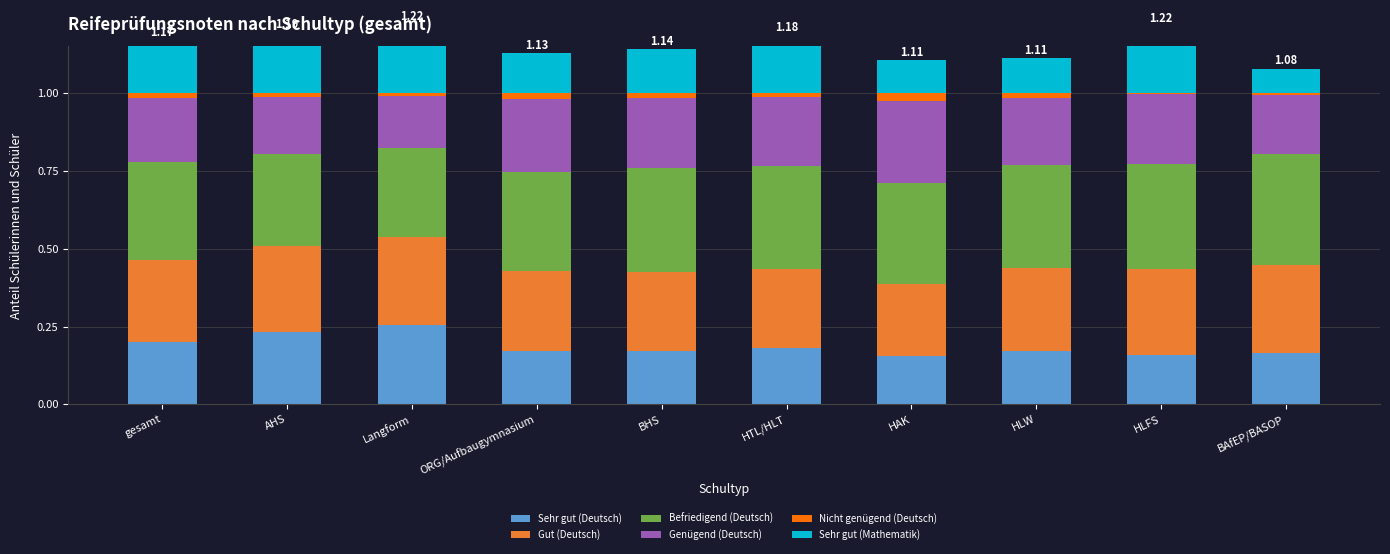

What is the label of the 4th bar from the left?

ORG/Aufbaugymnasium